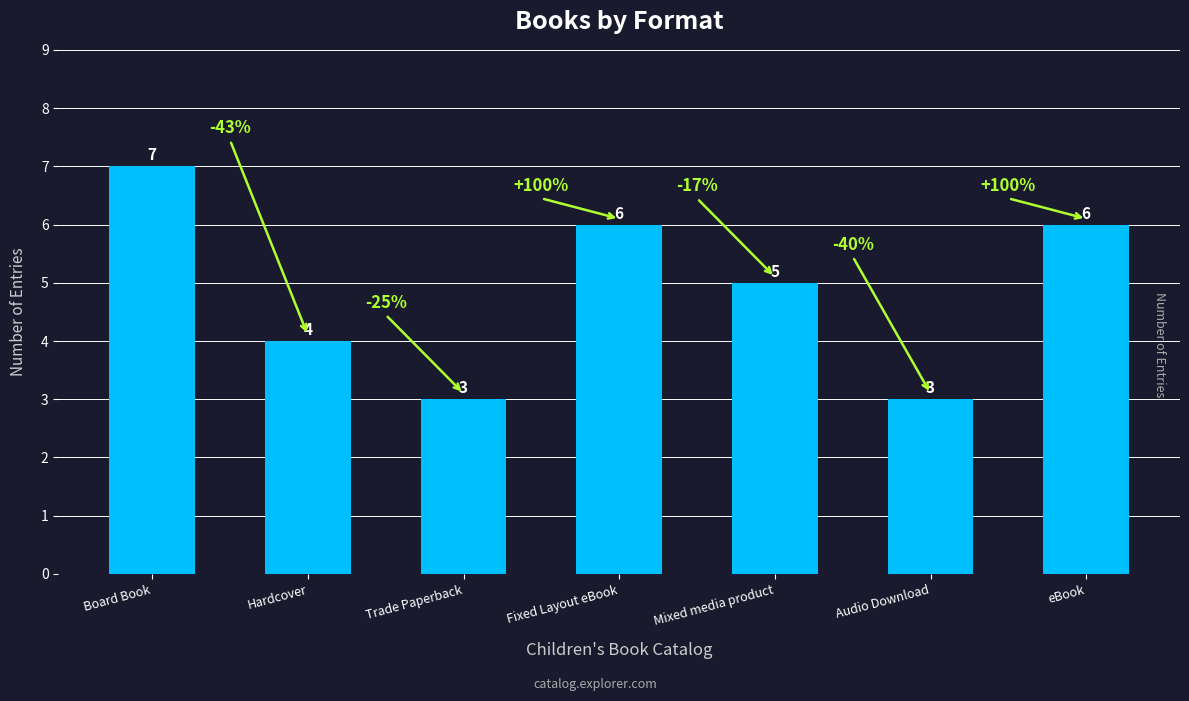

What is the maximum value shown in the chart?

7